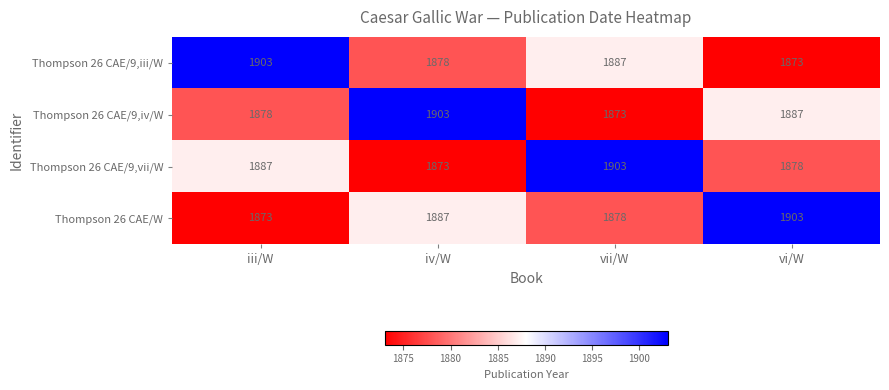

Reading right to left, extract all data points from this chart.

Thompson 26 CAE/9,iii/W: 1873	1887	1878	1903
Thompson 26 CAE/9,iv/W: 1887	1873	1903	1878
Thompson 26 CAE/9,vii/W: 1878	1903	1873	1887
Thompson 26 CAE/W: 1903	1878	1887	1873